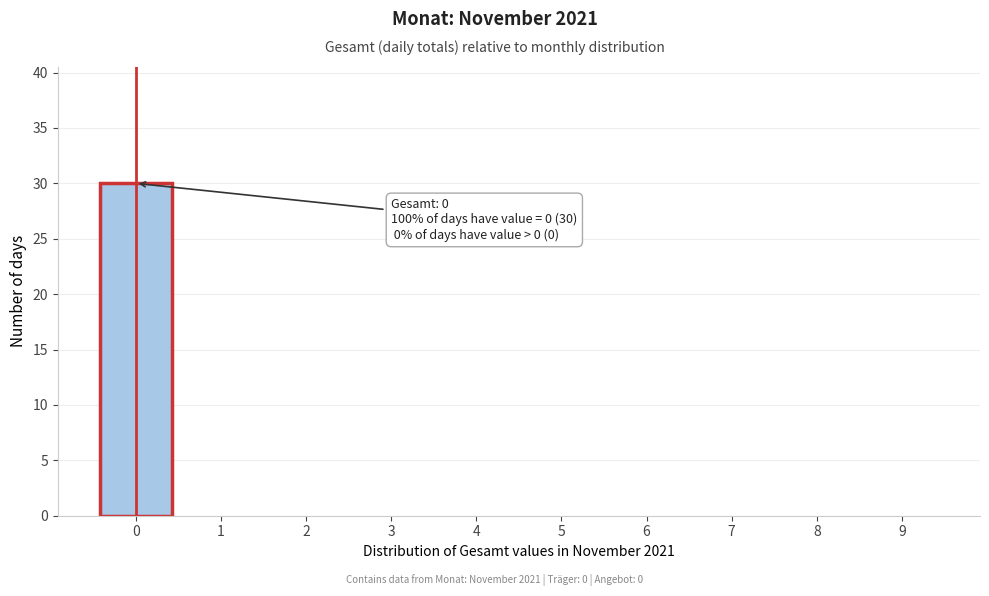

Reading left to right, transcribe all the data shown in this chart.

0=30	1=0	2=0	3=0	4=0	5=0	6=0	7=0	8=0	9=0